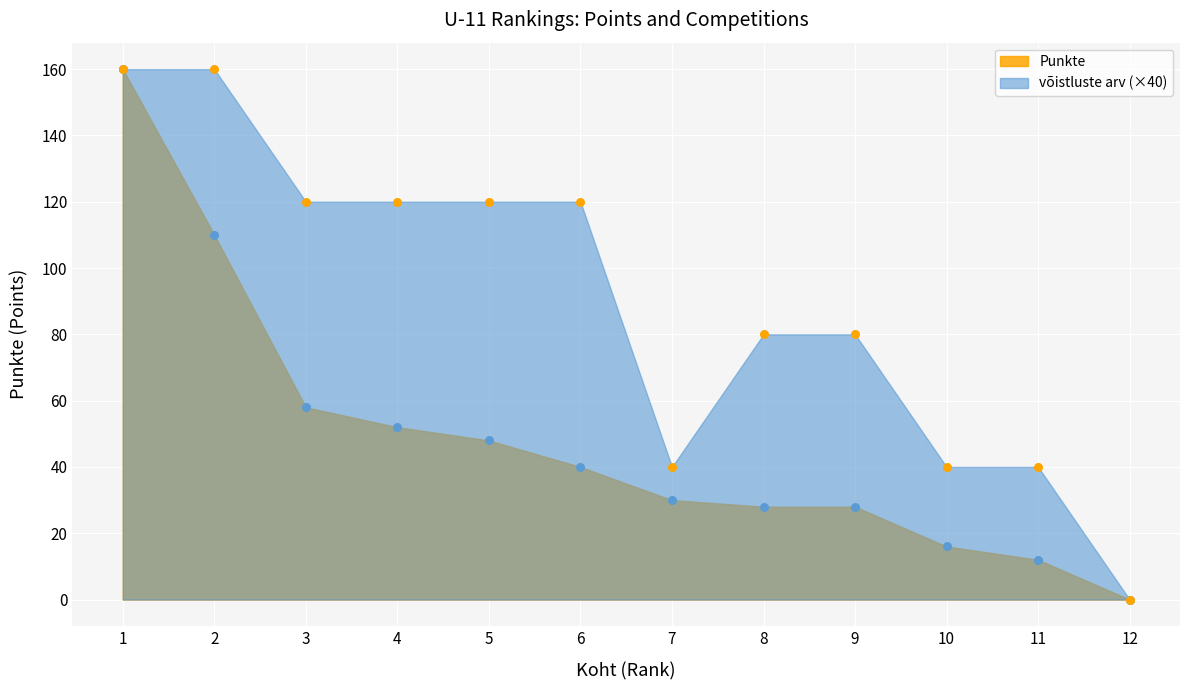

Which series has the largest total across all categories?

võistluste arv